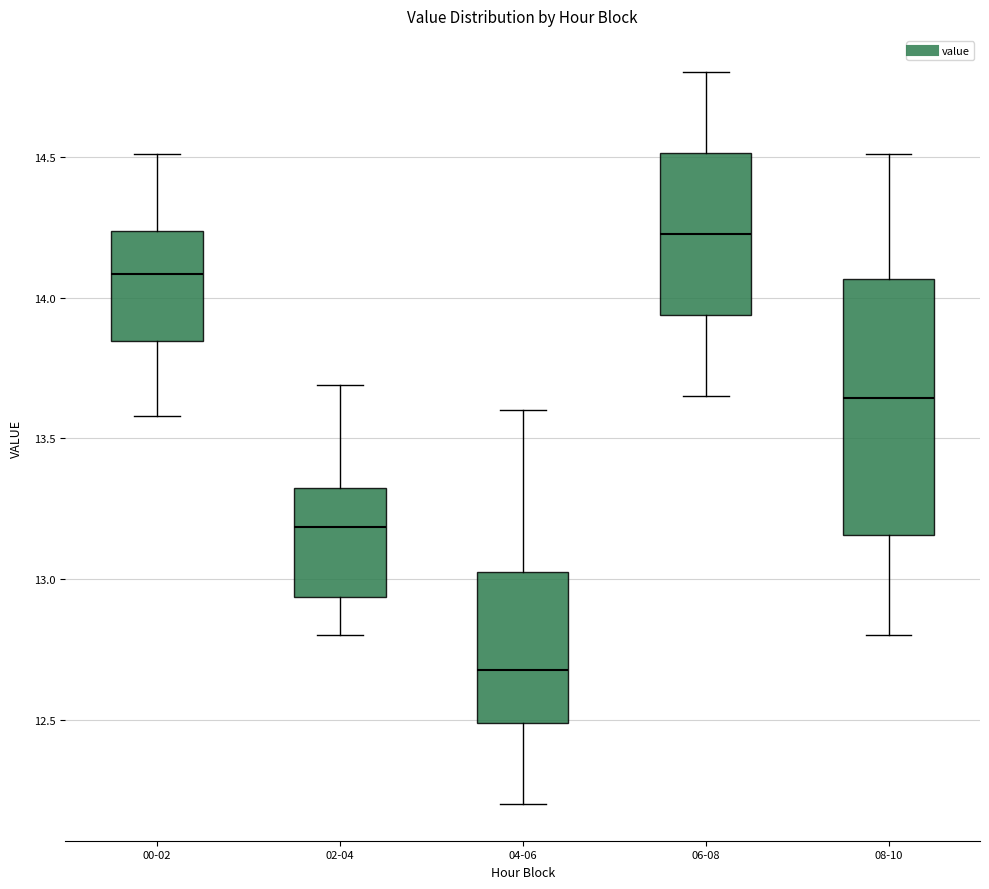

Which box has the lowest median line?

04-06